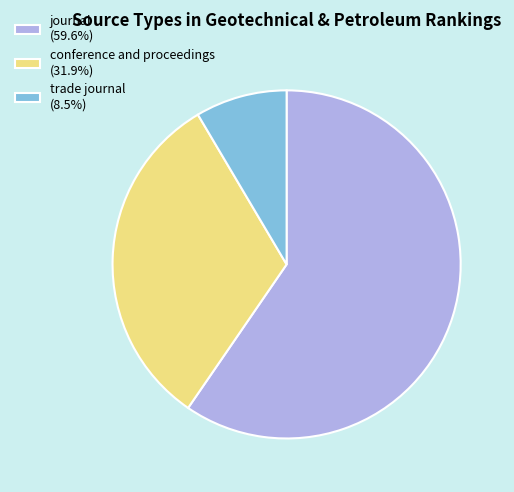

Is it true that journal is 49% of the pie?

False